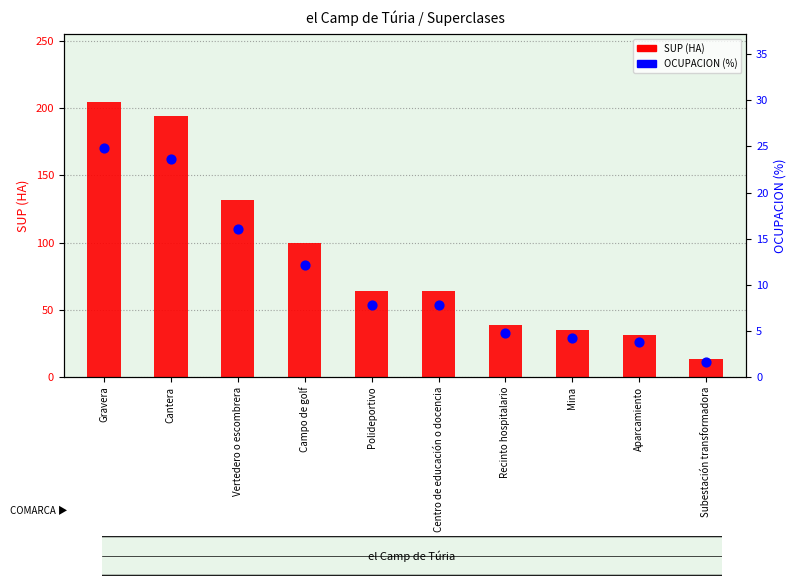

Which series has the widest spread of Y values?

SUP (HA)